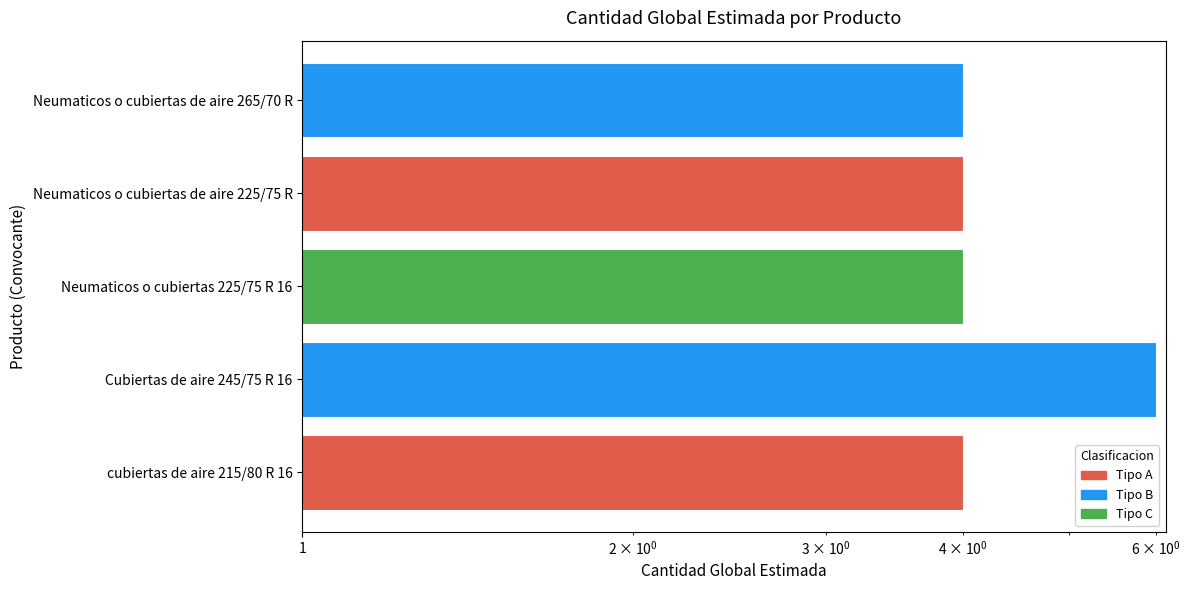

What is the value of the 3rd bar from the left?

4